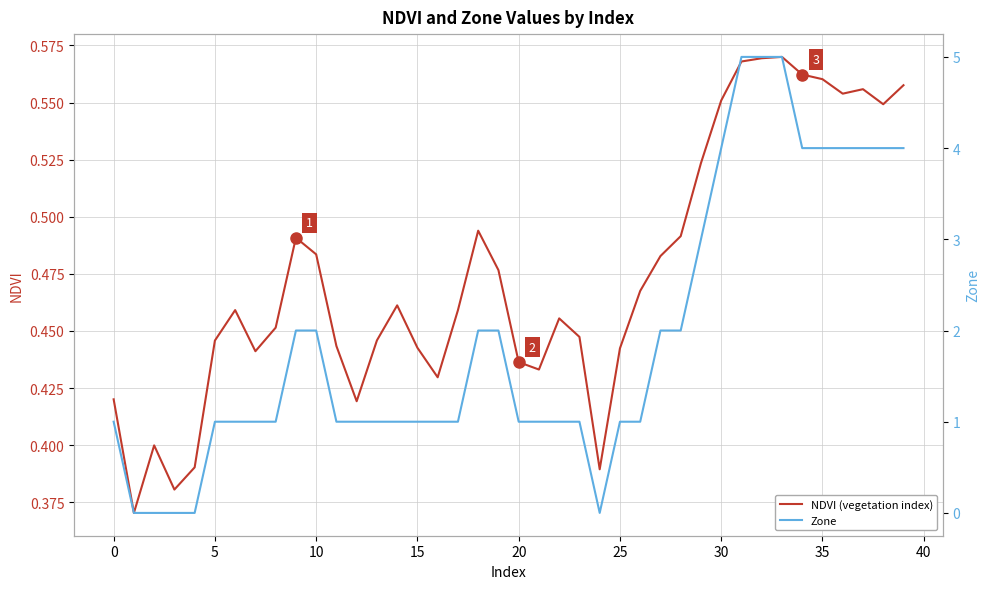

What is the label of the 31st point from the left?

30